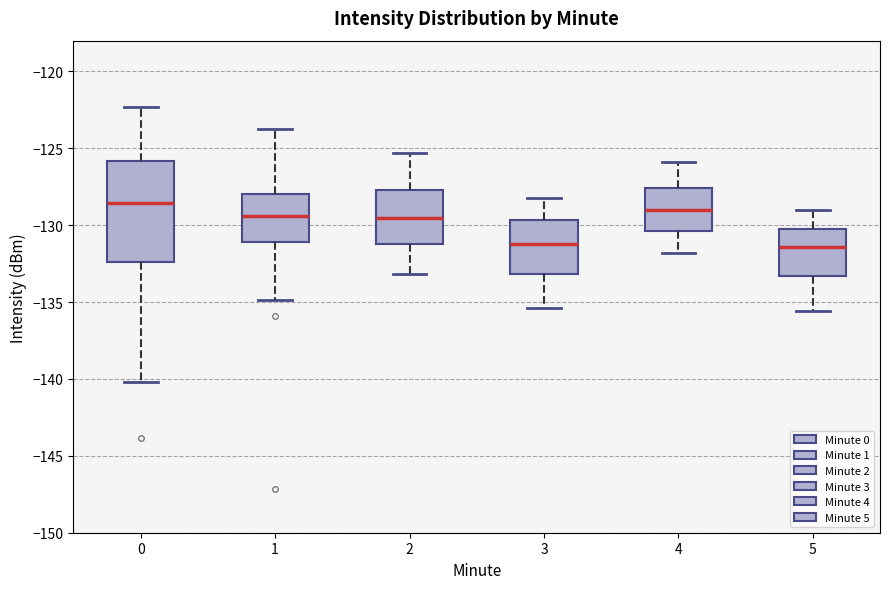

Comparing the boxes themselves (not the whiskers), which one is the tallest?

0